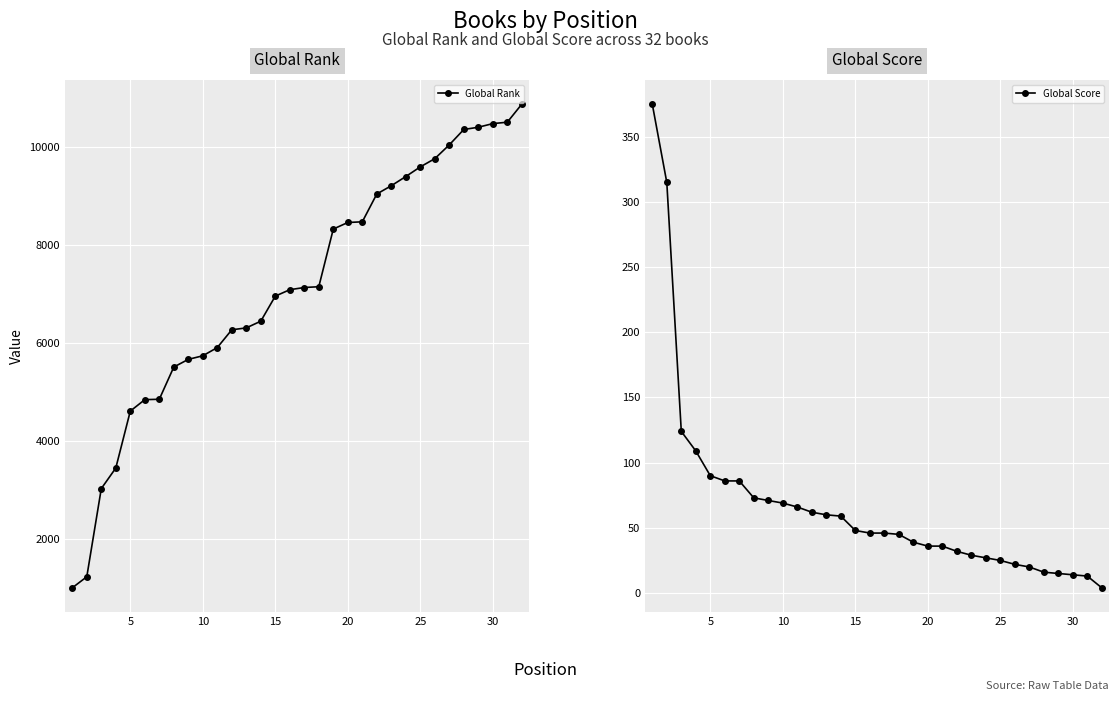

How many data points does each series have?

32